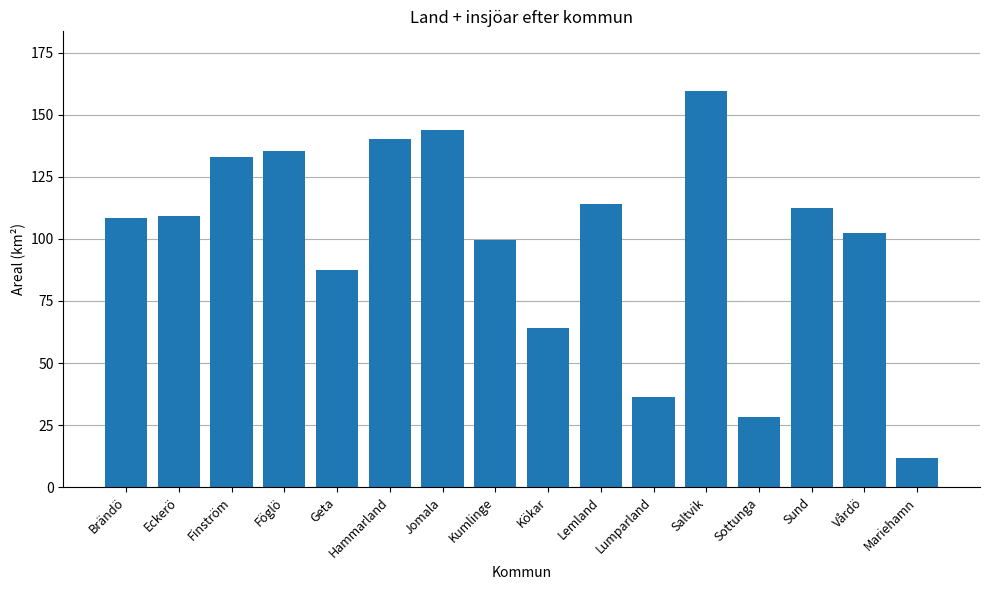

What is the difference between the maximum and minimum values?

147.8